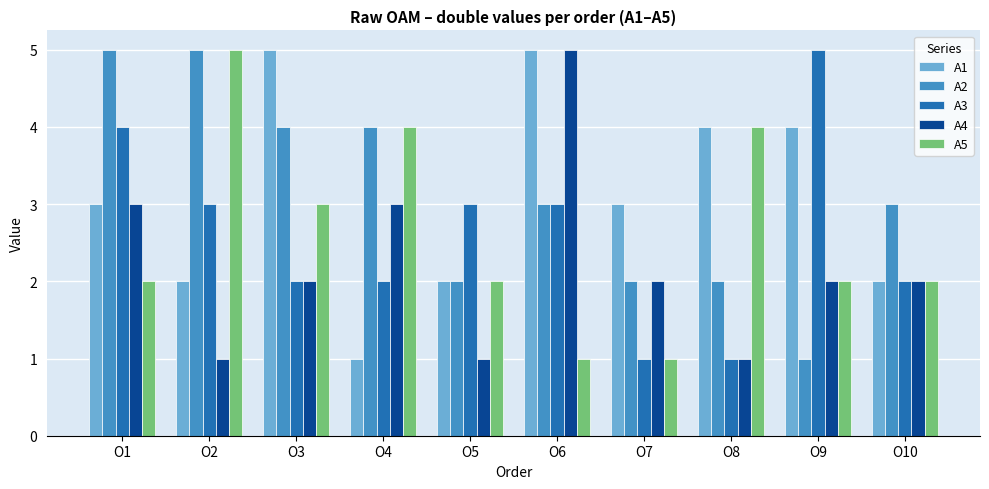

What is the greatest value displayed?

5